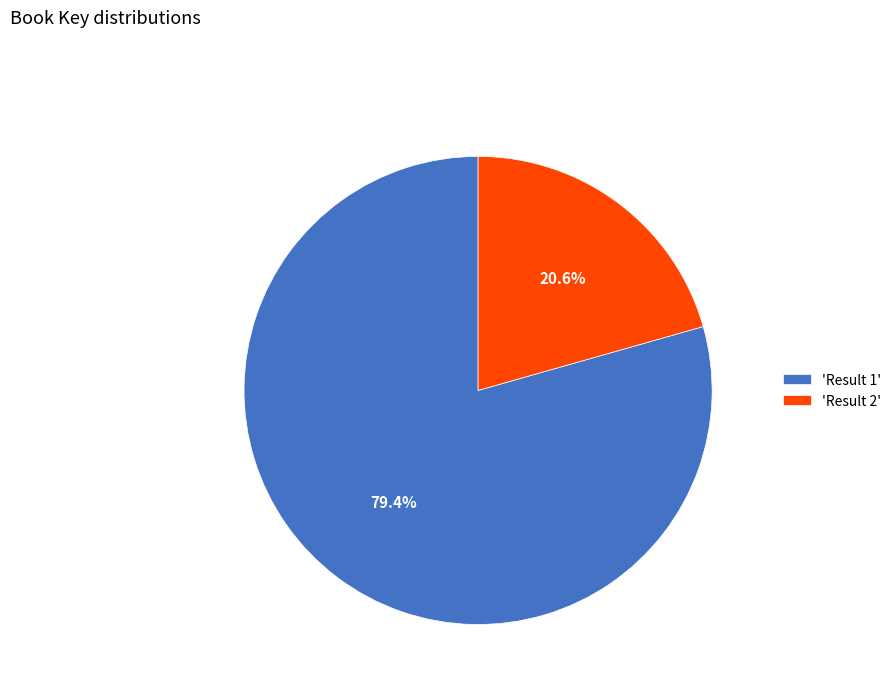

Which slice is the smallest?

'Result 2'